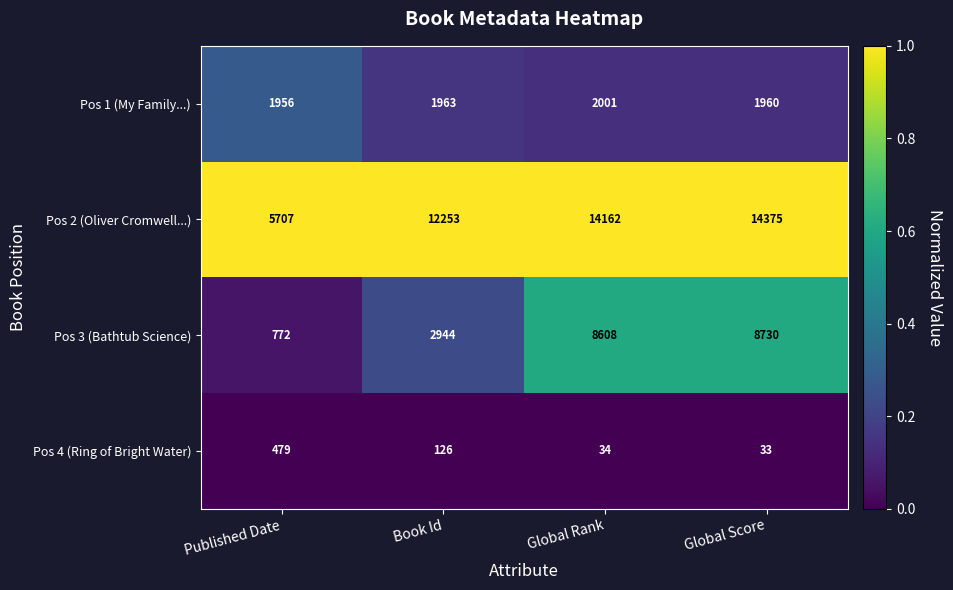

At which category is the sum across all series the highest?

Global Score